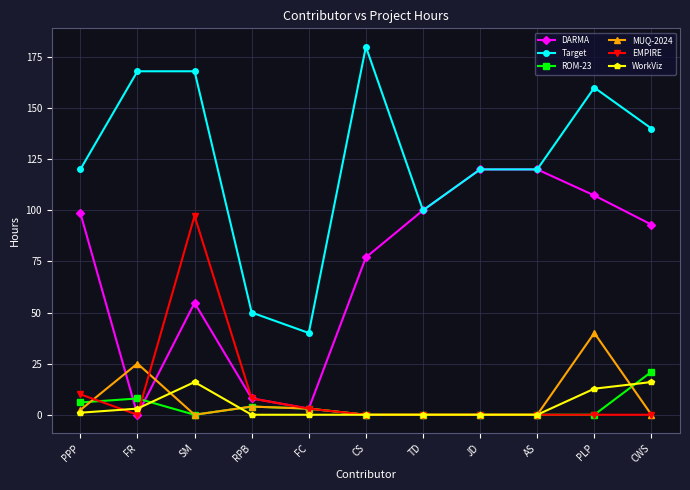

How many distinct data groups are displayed?

6